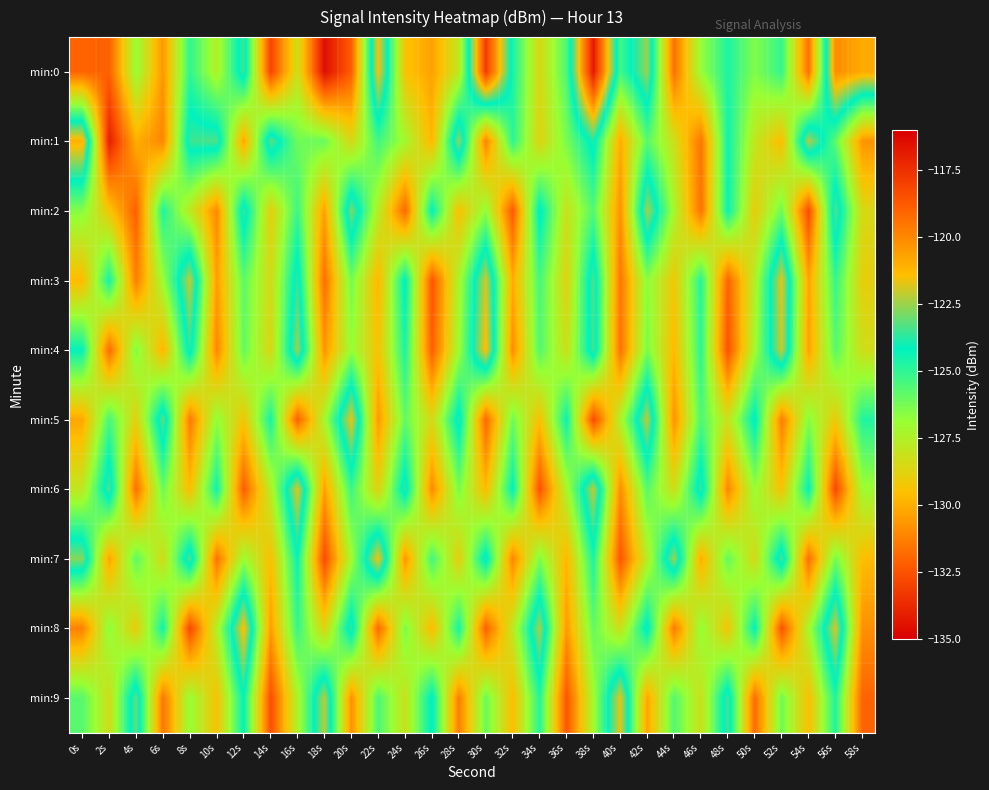

Reading right to left, what are all the values shown in this chart?

min:0: 58s=-120.9	56s=-120.1	54s=-131.7	52s=-125.1	50s=-126.4	48s=-124.7	46s=-126.8	44s=-131.7	42s=-122.5	40s=-125.3	38s=-116.8	36s=-125.5	34s=-128.5	32s=-124.6	30s=-117.8	28s=-127.9	26s=-130.4	24s=-129.4	22s=-121.5	20s=-132.2	18s=-134.5	16s=-128.2	14s=-132.9	12s=-123.4	10s=-127.5	8s=-125.0	6s=-130.7	4s=-126.8	2s=-132.1	0s=-132.0
min:1: 58s=-130.7	56s=-125.8	54s=-122.3	52s=-129.6	50s=-127.9	48s=-124.4	46s=-131.5	44s=-128.2	42s=-125.7	40s=-130.1	38s=-123.8	36s=-126.3	34s=-128.7	32s=-124.9	30s=-131.2	28s=-122.6	26s=-129.8	24s=-127.1	22s=-125.3	20s=-128.5	18s=-126.0	16s=-126.1	14s=-123.1	12s=-130.2	10s=-123.3	8s=-123.5	6s=-131.1	4s=-130.0	2s=-134.1	0s=-121.0
min:2: 58s=-128.5	56s=-123.2	54s=-132.7	52s=-126.1	50s=-129.0	48s=-124.3	46s=-131.6	44s=-127.2	42s=-122.4	40s=-130.8	38s=-125.6	36s=-128.1	34s=-123.9	32s=-132.3	30s=-126.7	28s=-129.5	26s=-124.1	24s=-131.9	22s=-127.6	20s=-122.8	18s=-130.4	16s=-125.2	14s=-128.9	12s=-123.5	10s=-131.0	8s=-127.8	6s=-124.7	4s=-132.1	2s=-129.3	0s=-126.5
min:3: 58s=-128.9	56s=-125.1	54s=-130.3	52s=-121.7	50s=-127.5	48s=-132.0	46s=-124.8	44s=-129.2	42s=-126.6	40s=-131.5	38s=-123.3	36s=-128.7	34s=-125.4	32s=-130.1	30s=-121.9	28s=-127.3	26s=-132.4	24s=-124.0	22s=-129.8	20s=-126.2	18s=-131.7	16s=-123.6	14s=-128.4	12s=-125.8	10s=-130.5	8s=-122.1	6s=-126.9	4s=-131.3	2s=-124.5	0s=-129.7
min:4: 58s=-128.3	56s=-125.7	54s=-130.4	52s=-122.0	50s=-127.1	48s=-132.5	46s=-124.9	44s=-129.7	42s=-126.3	40s=-131.6	38s=-123.4	36s=-128.2	34s=-125.6	32s=-130.9	30s=-121.3	28s=-127.0	26s=-132.2	24s=-124.6	22s=-129.4	20s=-126.8	18s=-130.7	16s=-122.5	14s=-128.6	12s=-125.9	10s=-131.1	8s=-123.7	6s=-129.9	4s=-126.4	2s=-131.8	0s=-124.2
min:5: 58s=-124.7	56s=-129.1	54s=-126.5	52s=-131.3	50s=-123.9	48s=-128.1	46s=-125.5	44s=-130.8	42s=-122.2	40s=-127.4	38s=-132.7	36s=-124.3	34s=-129.5	32s=-126.1	30s=-131.9	28s=-123.7	26s=-128.5	24s=-125.9	22s=-130.6	20s=-121.6	18s=-127.2	16s=-132.1	14s=-124.5	12s=-129.3	10s=-126.7	8s=-131.4	6s=-123.1	4s=-128.8	2s=-125.4	0s=-130.2
min:6: 58s=-127.0	56s=-132.8	54s=-124.2	52s=-129.4	50s=-126.8	48s=-131.1	46s=-123.5	44s=-128.3	42s=-125.7	40s=-130.9	38s=-122.1	36s=-127.3	34s=-132.5	32s=-124.1	30s=-129.7	28s=-126.3	26s=-131.0	24s=-123.6	22s=-128.8	20s=-125.2	18s=-130.4	16s=-121.8	14s=-127.6	12s=-132.2	10s=-124.4	8s=-129.6	6s=-126.0	4s=-131.7	2s=-123.3	0s=-127.9
min:7: 58s=-129.6	56s=-126.2	54s=-131.7	52s=-123.3	50s=-128.5	48s=-125.9	46s=-130.1	44s=-122.5	42s=-127.7	40s=-132.4	38s=-124.6	36s=-129.8	34s=-126.4	32s=-131.1	30s=-123.7	28s=-128.9	26s=-125.3	24s=-130.7	22s=-121.5	20s=-127.1	18s=-132.7	16s=-124.3	14s=-129.5	12s=-126.9	10s=-131.6	8s=-123.2	6s=-128.4	4s=-125.8	2s=-130.3	0s=-122.7
min:8: 58s=-130.8	56s=-121.9	54s=-127.2	52s=-132.5	50s=-124.1	48s=-129.3	46s=-126.7	44s=-131.4	42s=-123.8	40s=-128.2	38s=-125.9	36s=-130.6	34s=-122.4	32s=-127.8	30s=-132.1	28s=-124.5	26s=-129.7	24s=-126.3	22s=-131.9	20s=-123.5	18s=-128.7	16s=-125.1	14s=-130.5	12s=-121.3	10s=-127.5	8s=-132.8	6s=-124.4	4s=-129.0	2s=-126.6	0s=-131.2
min:9: 58s=-132.0	56s=-124.7	54s=-129.5	52s=-126.1	50s=-131.8	48s=-123.4	46s=-128.2	44s=-125.6	42s=-130.3	40s=-121.7	38s=-127.1	36s=-132.4	34s=-124.8	32s=-129.6	30s=-126.0	28s=-131.3	26s=-123.9	24s=-128.1	22s=-125.5	20s=-130.8	18s=-122.2	16s=-127.4	14s=-132.6	12s=-124.2	10s=-129.4	8s=-126.8	6s=-131.5	4s=-123.1	2s=-128.3	0s=-125.7